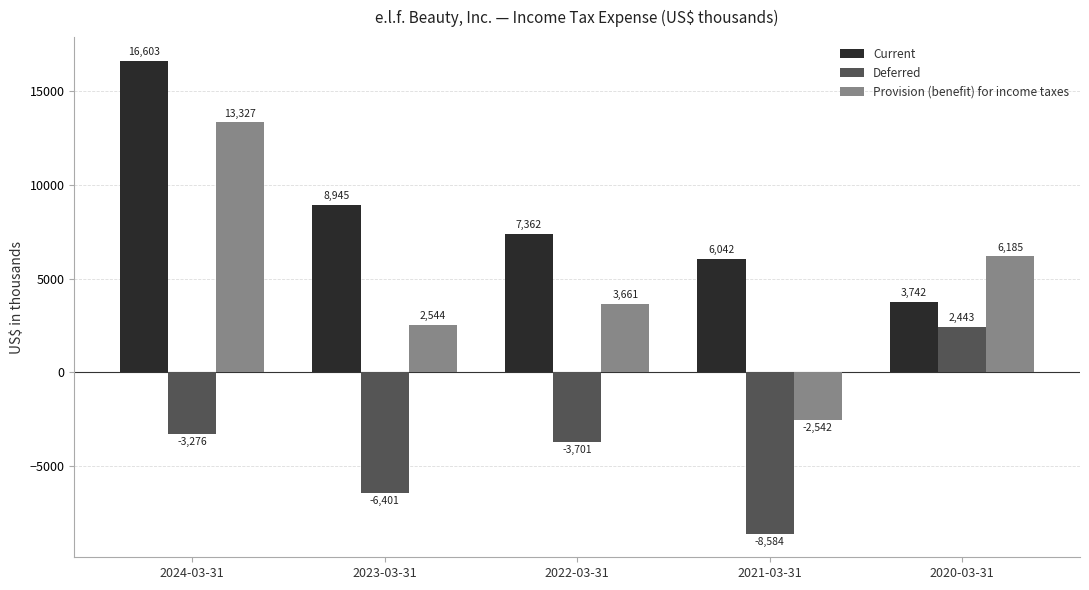

What position from the right is 2024-03-31?

5